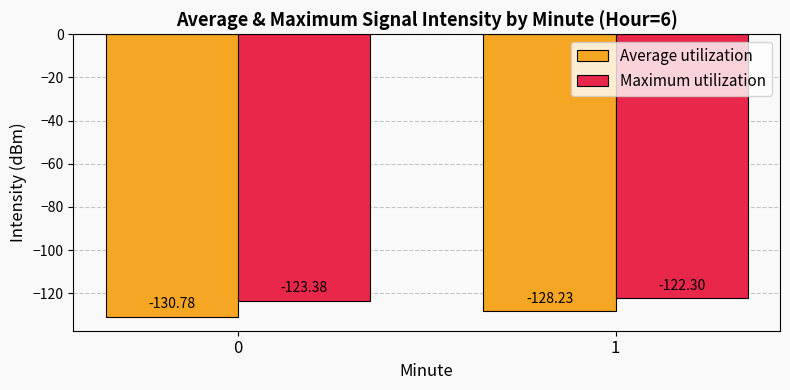

What is the approximate value of Maximum utilization at 1?

-122.3